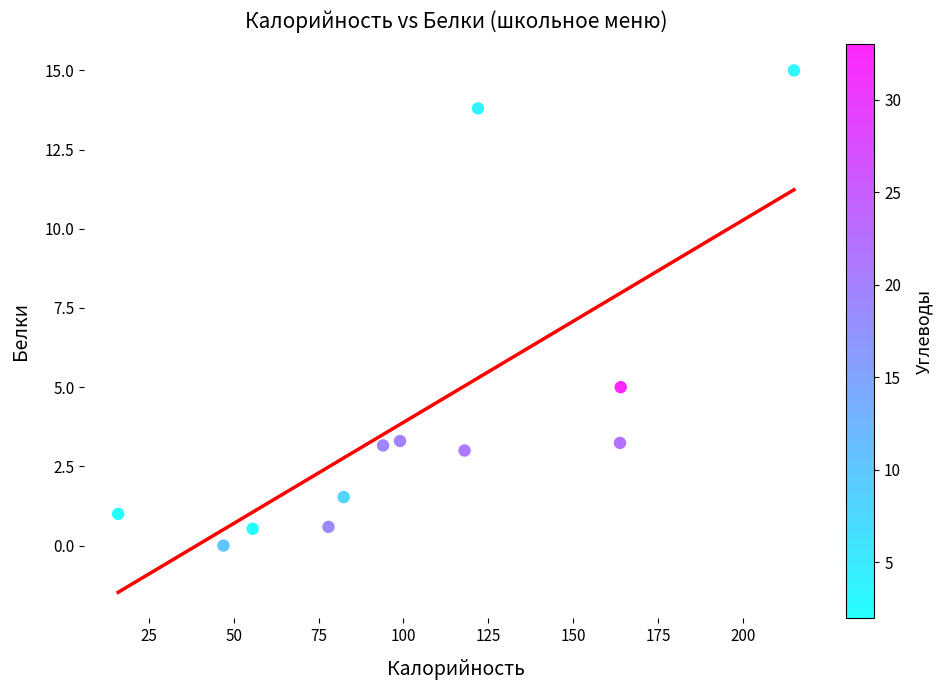

What is the average X value?

104.6